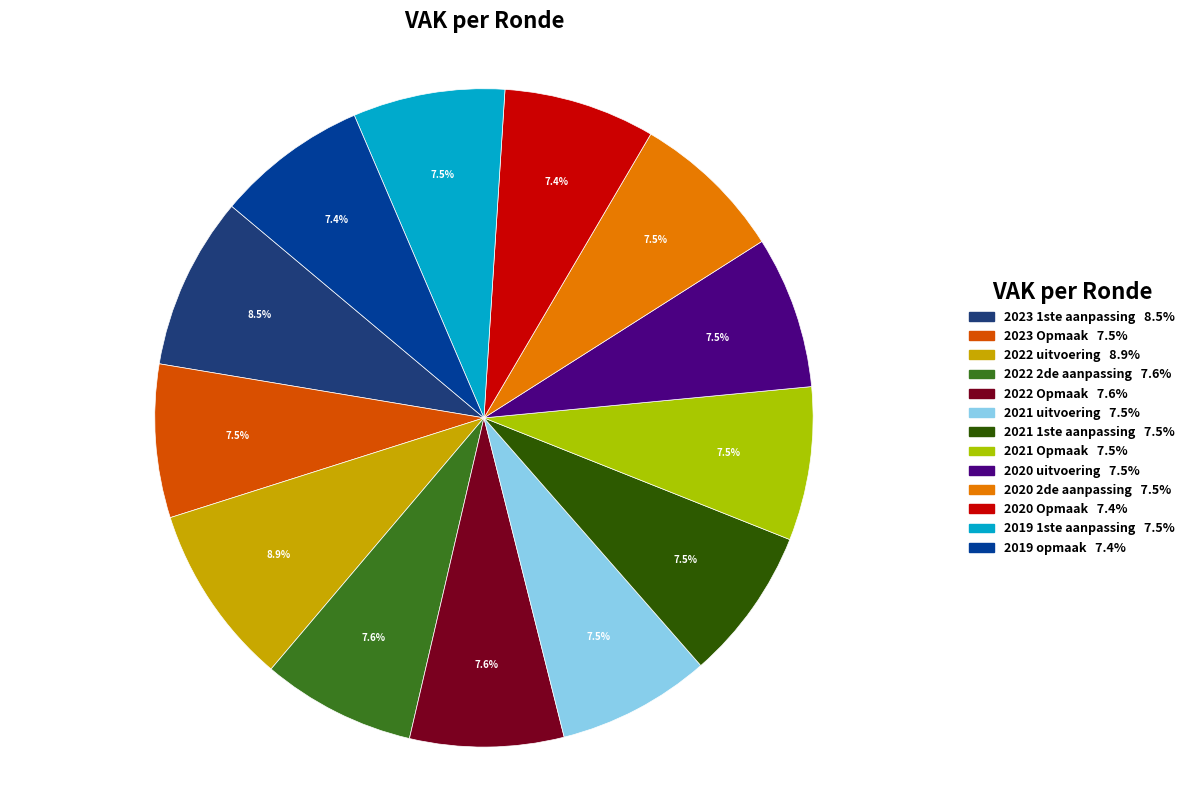

Does any single category account for the majority?

No